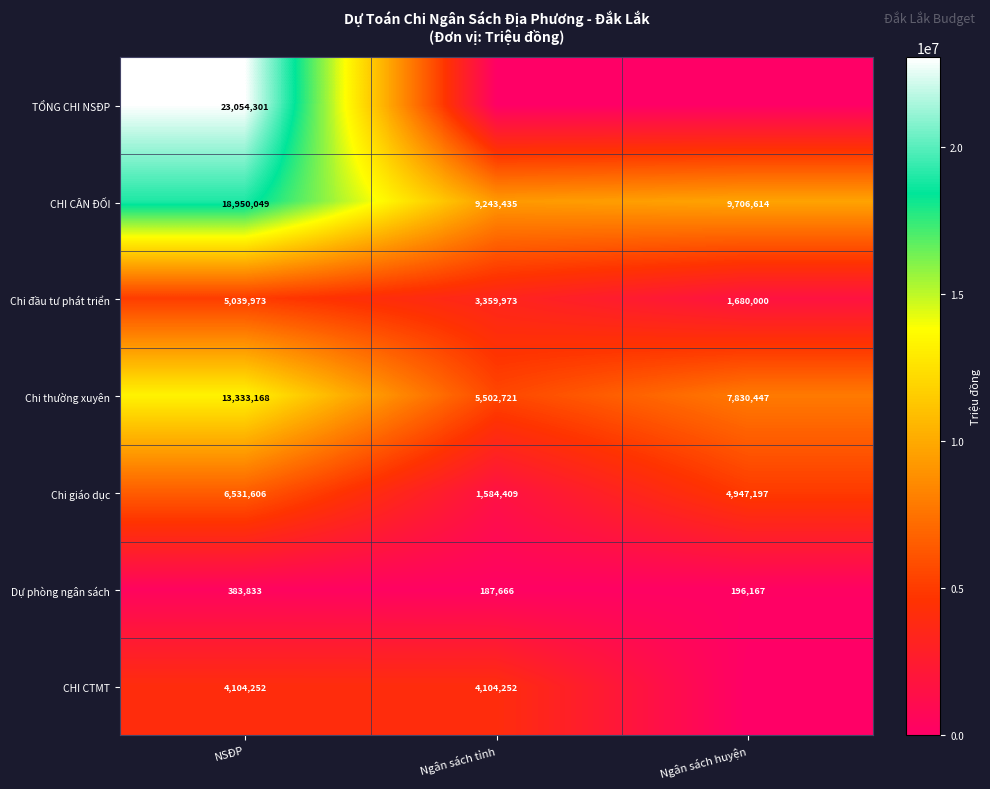

Rank the categories by CHI CÂN ĐỐI value from lowest to highest.

Ngân sách tỉnh, Ngân sách huyện, NSĐP